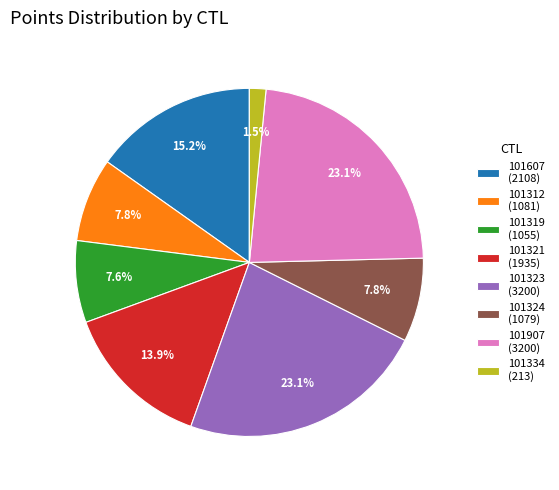

Combined, what portion of the pie is 101312 (1081) and 101323 (3200)?

30.9%